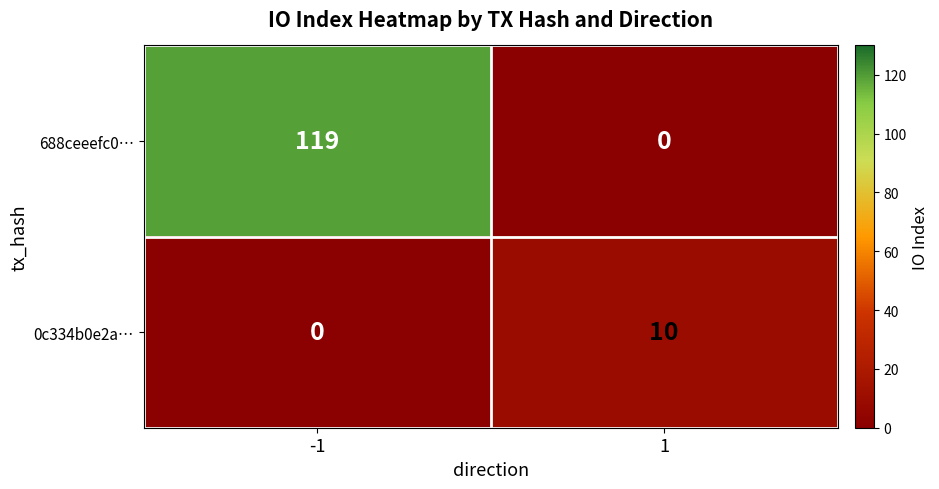

What is the approximate value of 0c334b0e2a… at 1, to the nearest 10?

10